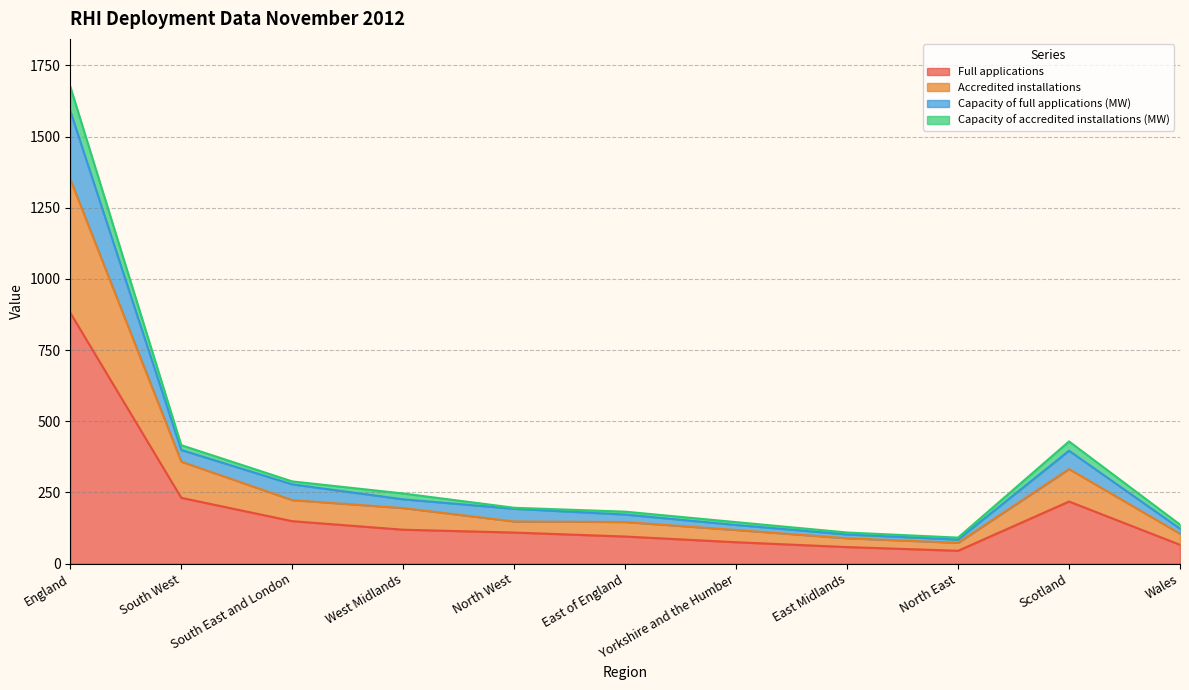

At which category is the sum across all series the highest?

England